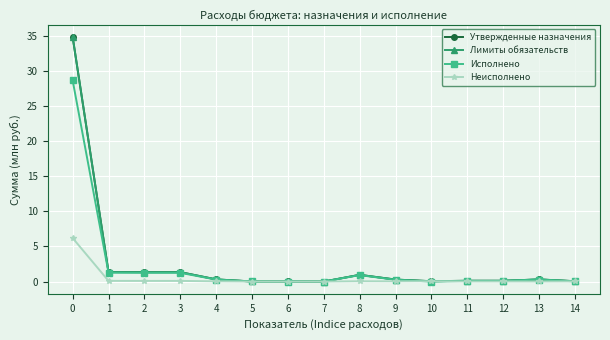

Reading left to right, transcribe all the data shown in this chart.

Утвержденные назначения: 0=34.8	1=1.4	2=1.3	3=1.3	4=0.3	5=0.0	6=0.0	7=0.0	8=1.0	9=0.3	10=0.1	11=0.1	12=0.1	13=0.3	14=0.1
Лимиты обязательств: 0=34.8	1=1.4	2=1.3	3=1.3	4=0.3	5=0.0	6=0.0	7=0.0	8=1.0	9=0.3	10=0.1	11=0.1	12=0.1	13=0.3	14=0.1
Исполнено: 0=28.6	1=1.3	2=1.2	3=1.2	4=0.3	5=0.0	6=0.0	7=0.0	8=0.9	9=0.3	10=0.0	11=0.1	12=0.1	13=0.3	14=0.0
Неисполнено: 0=6.2	1=0.1	2=0.1	3=0.1	4=0.0	5=0.0	6=0.0	7=0.0	8=0.0	9=0.0	10=0.1	11=0.0	12=0.0	13=0.0	14=0.0